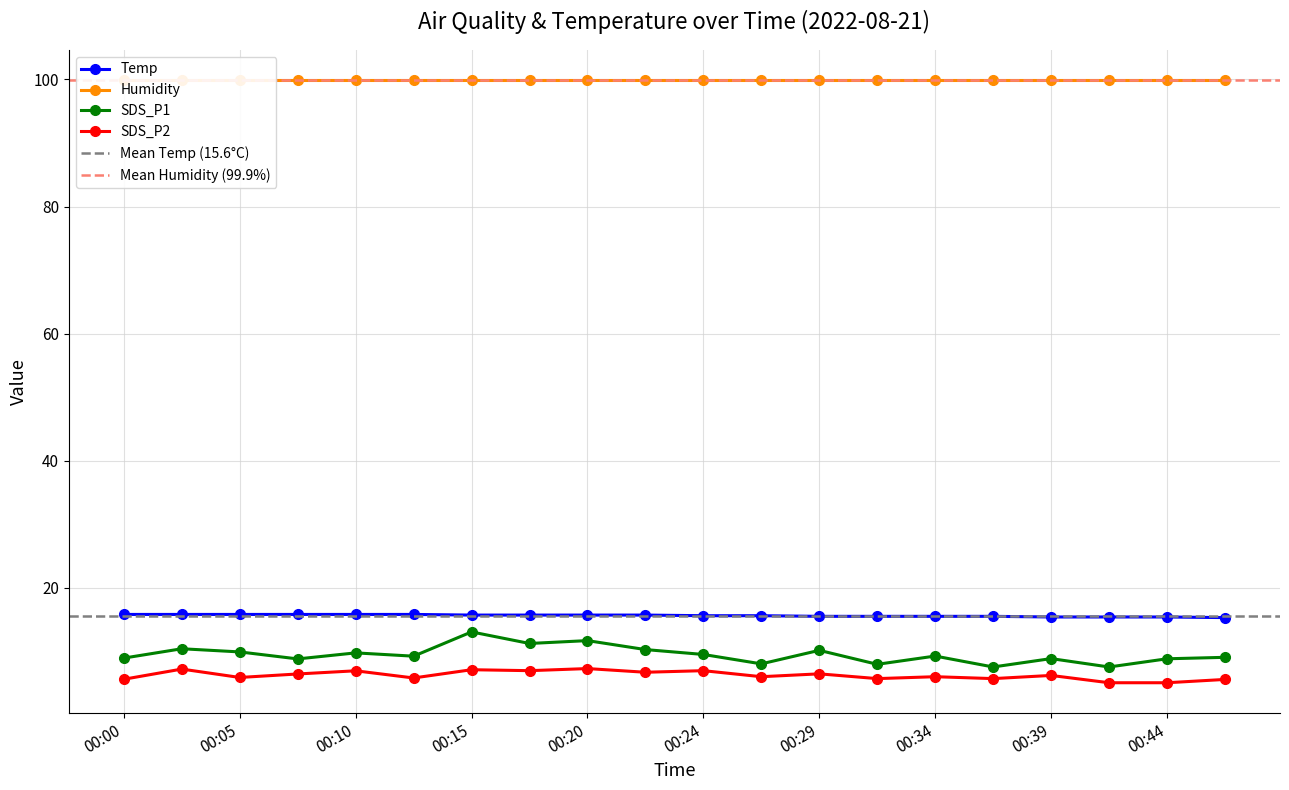

Is the value of Temp at 00:44 greater than the value of SDS_P2 at 00:20?

Yes